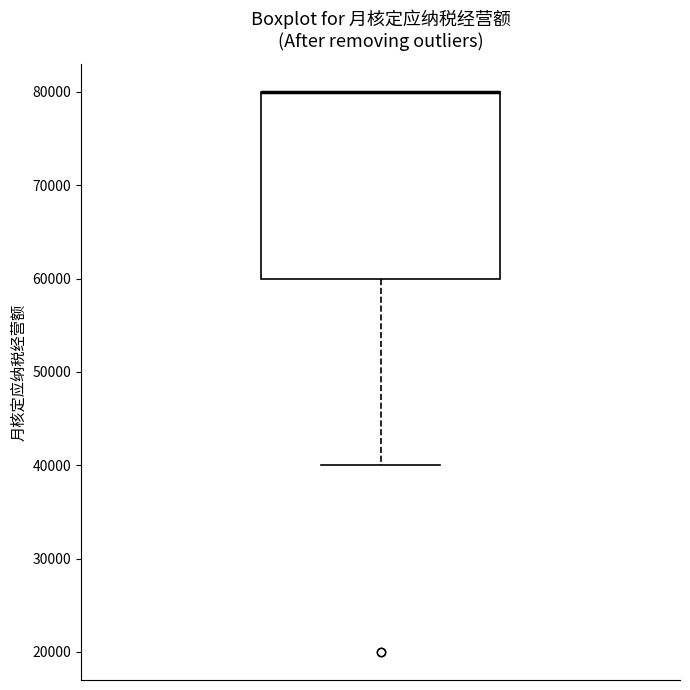

Where does the lower whisker of the box end on the y-axis? The values are not printed on the chart, so give them approximately, as read against the axis.

40000